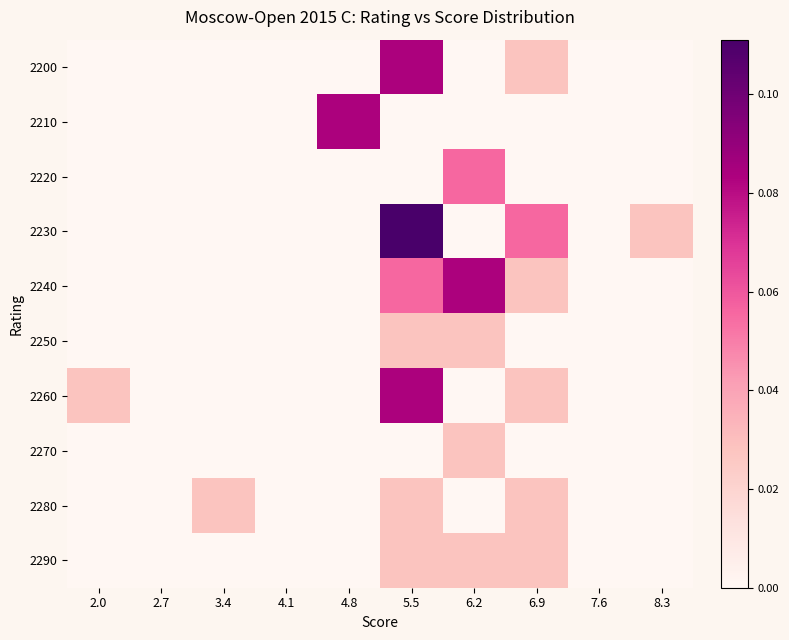

Rank the series at 6.9 from highest to lowest value.

2230, 2200, 2240, 2260, 2280, 2290, 2210, 2220, 2250, 2270